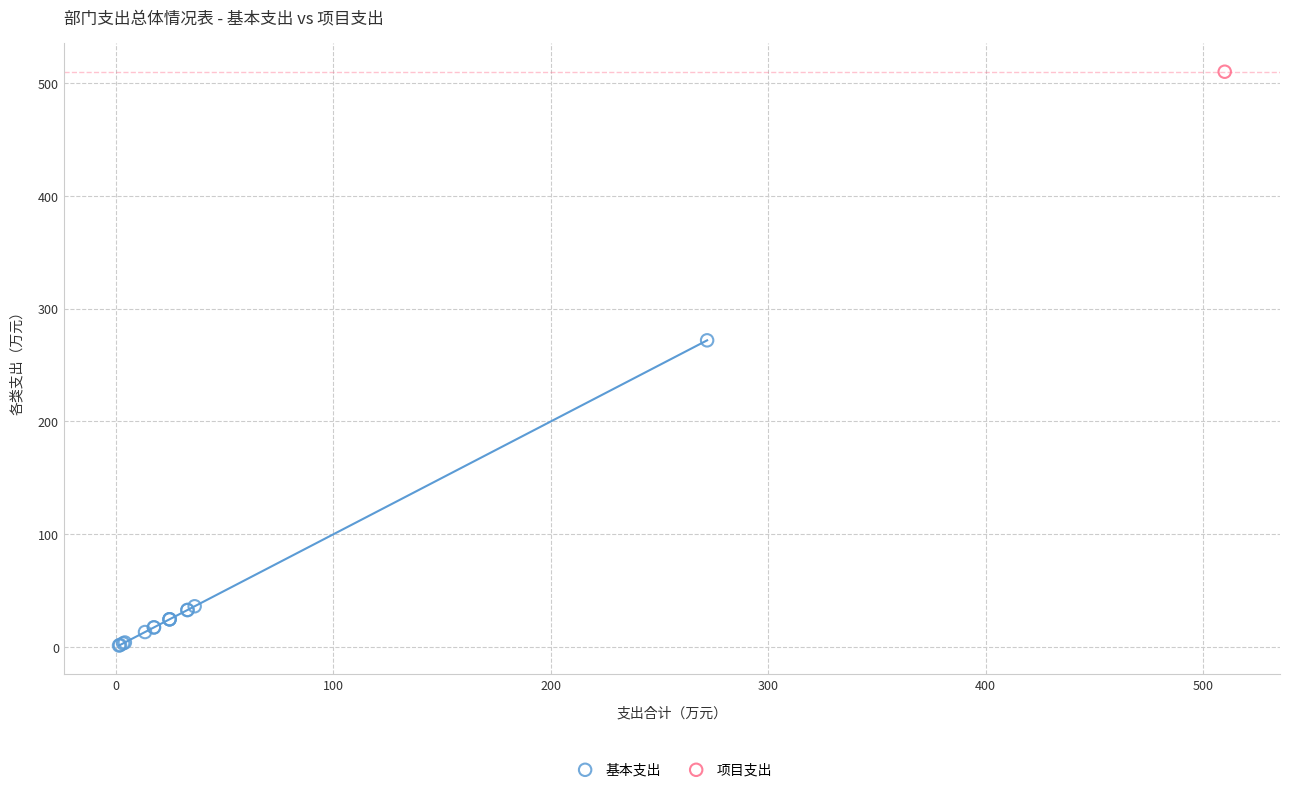

What are all the series names shown in the legend?

基本支出, 项目支出